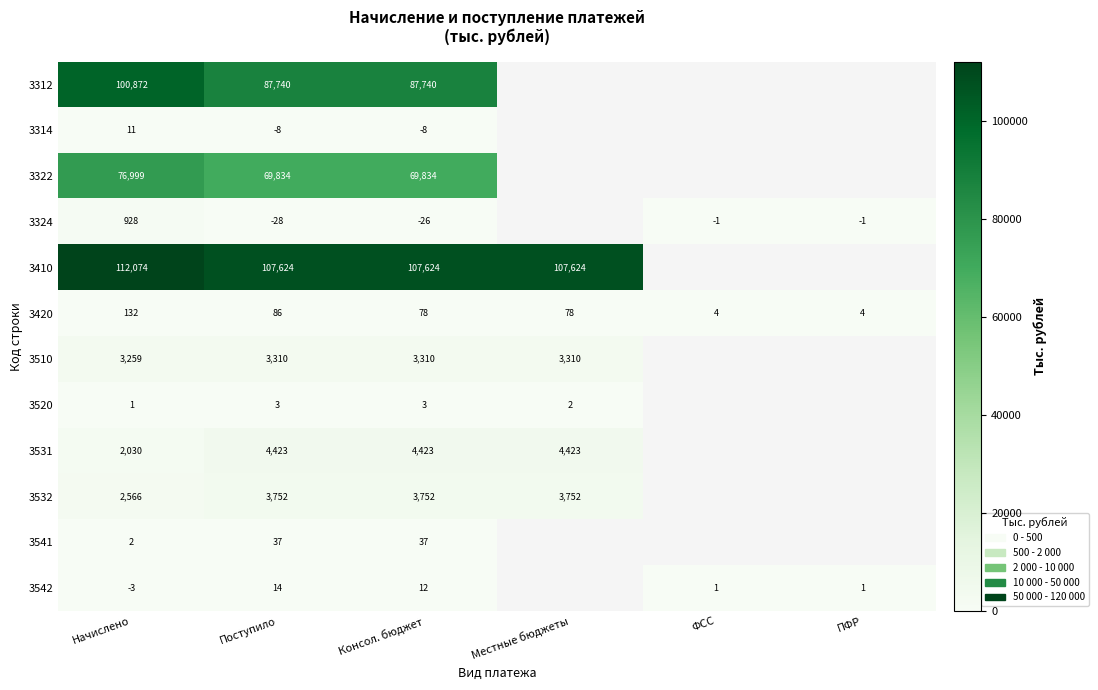

What is the sum of the 3532 values at Начислено and Поступило?

6318